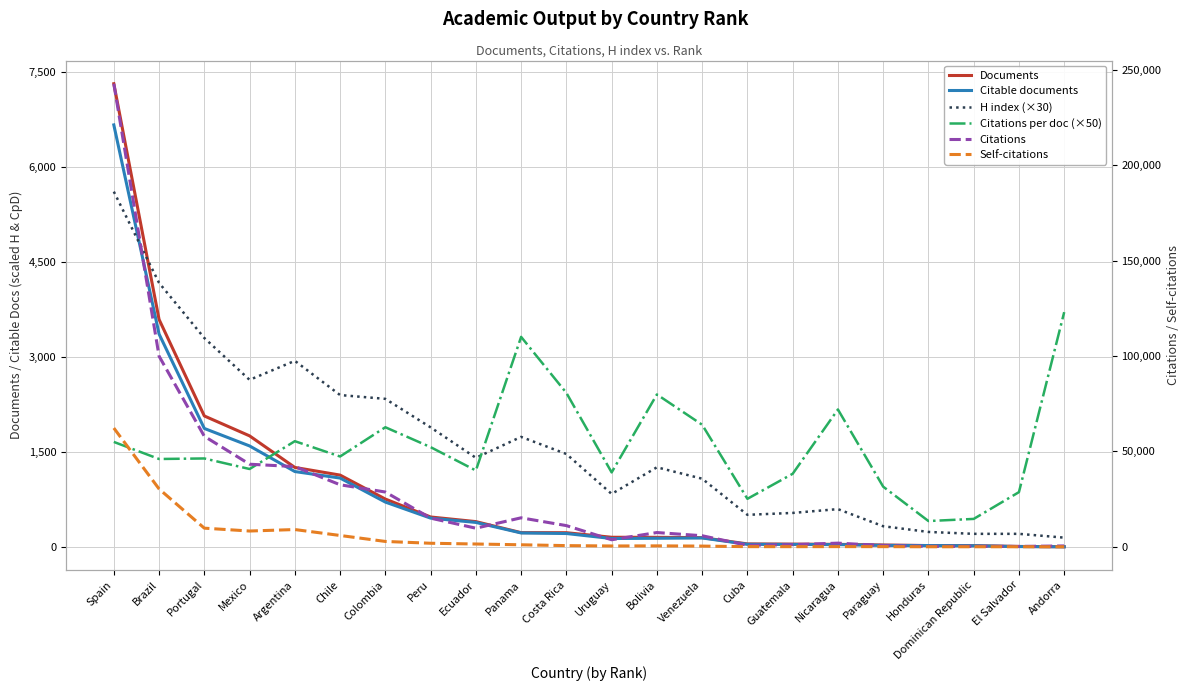

What is the average value of the Citable documents series?

837.1